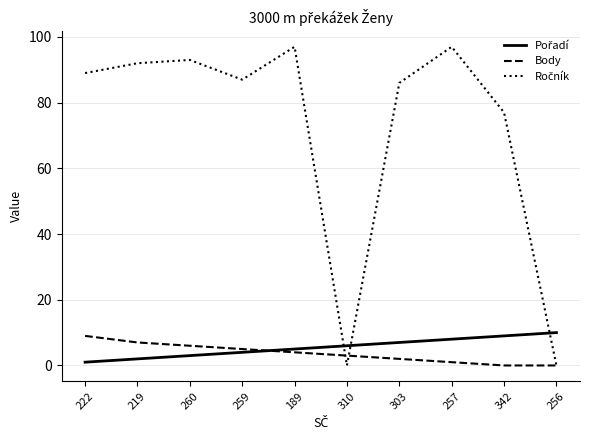

What is the total value across all series at 189?

106